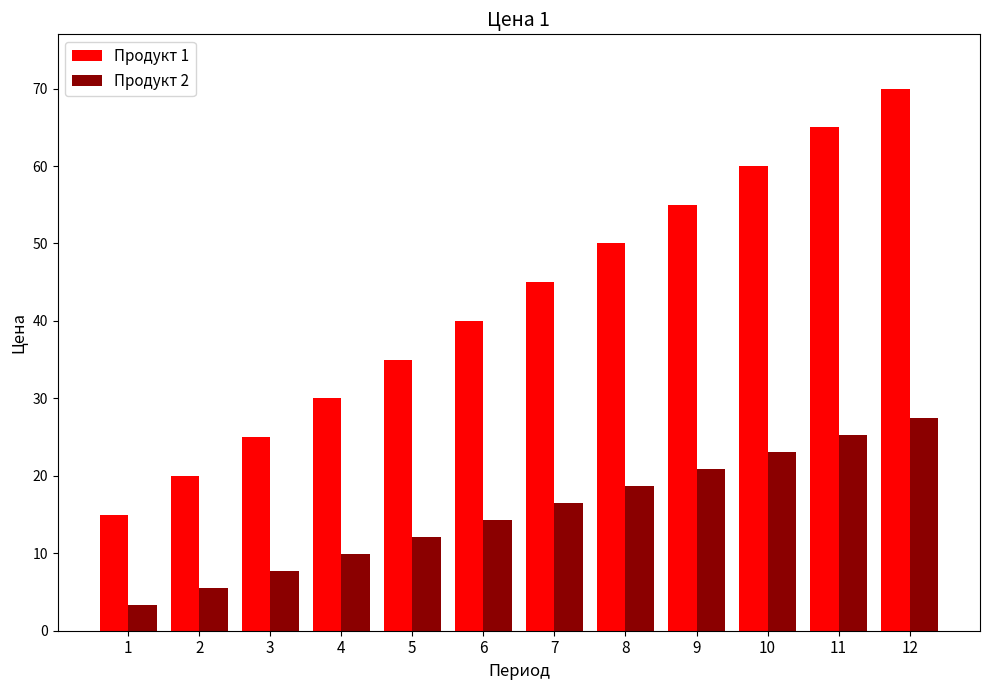

What is the highest value of the Продукт 1 series?

70.0